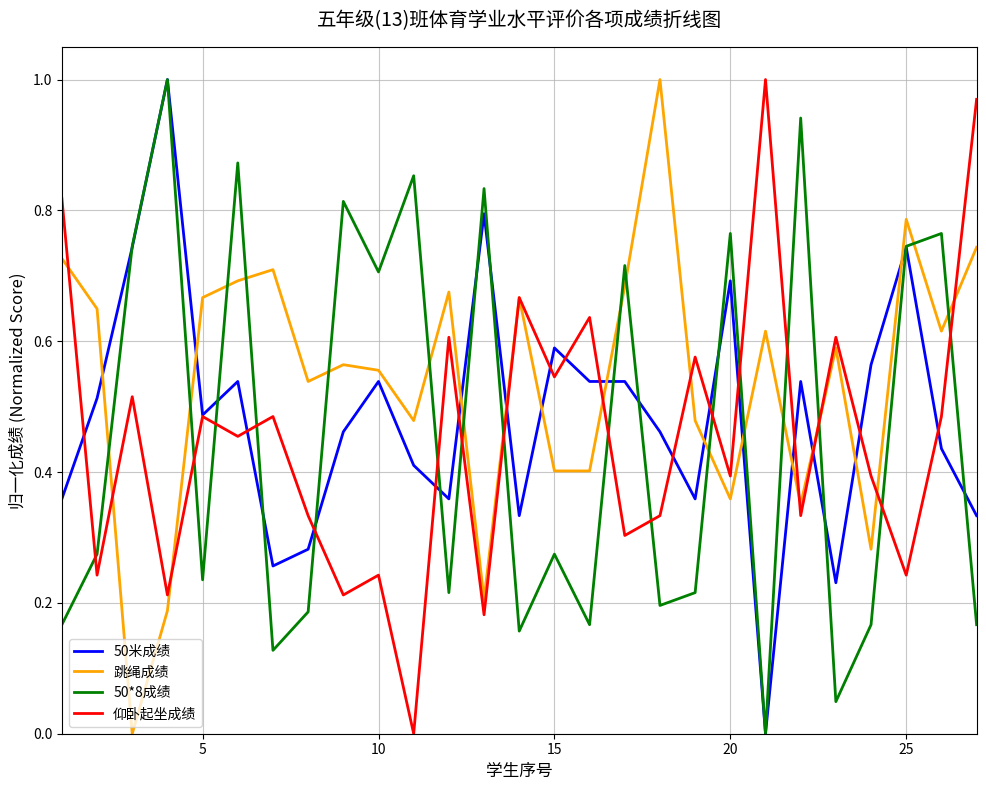

Which series has the largest total across all categories?

跳绳成绩